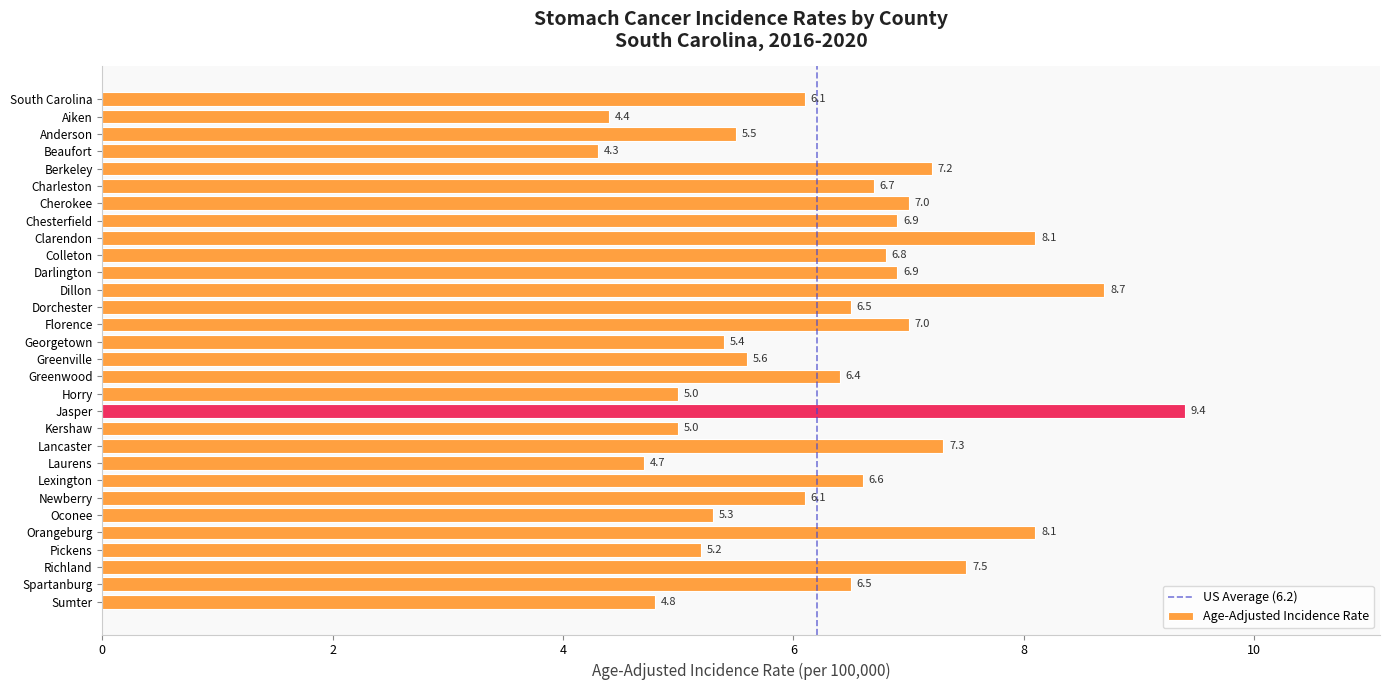

What is the sum of the values at Dillon and Darlington?

15.6